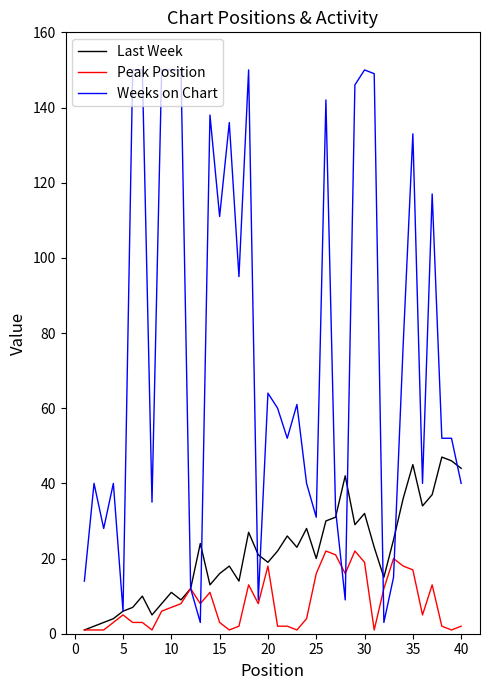

Does the chart have visible grid lines?

No